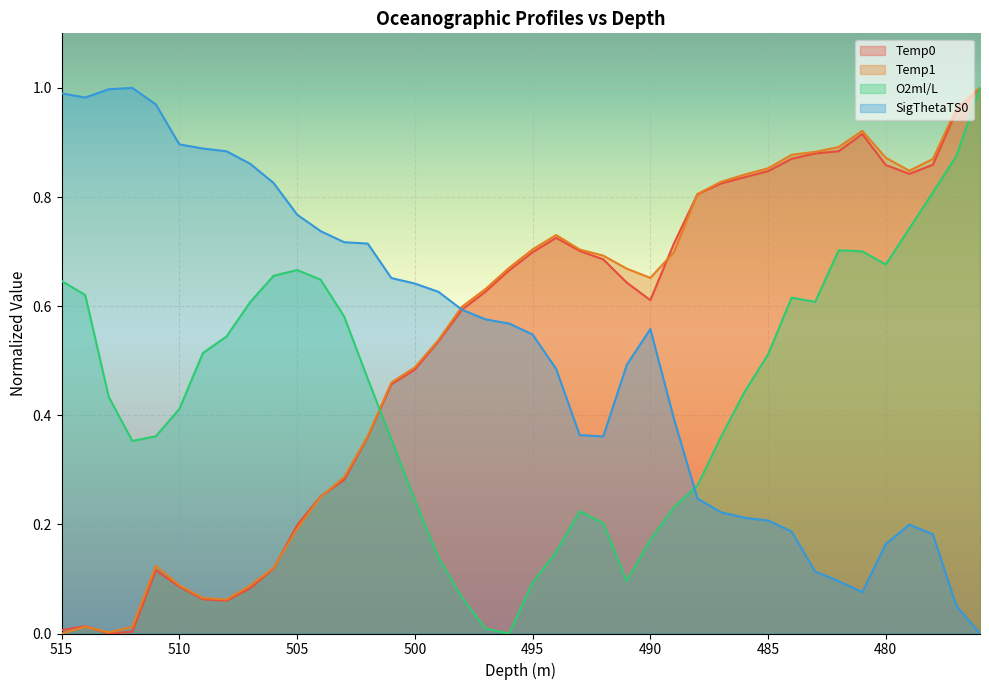

Which series ends up on top after the final intersection of Temp0 and Temp1?

Temp1